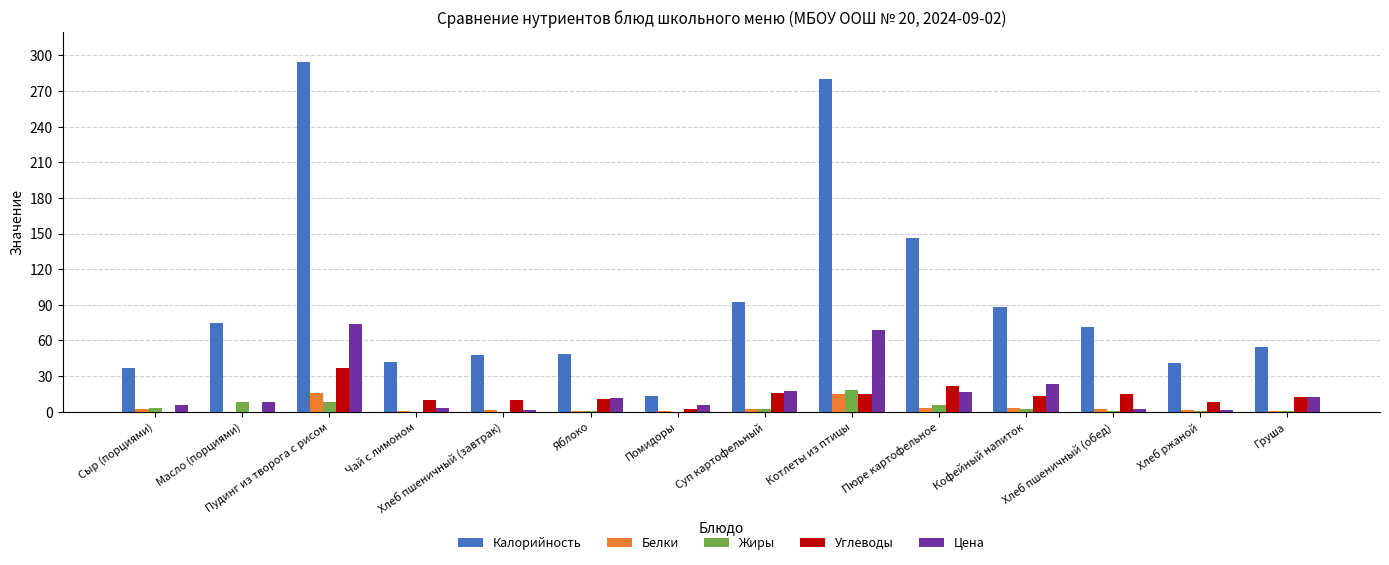

What is the sum of all Цена values?

251.0